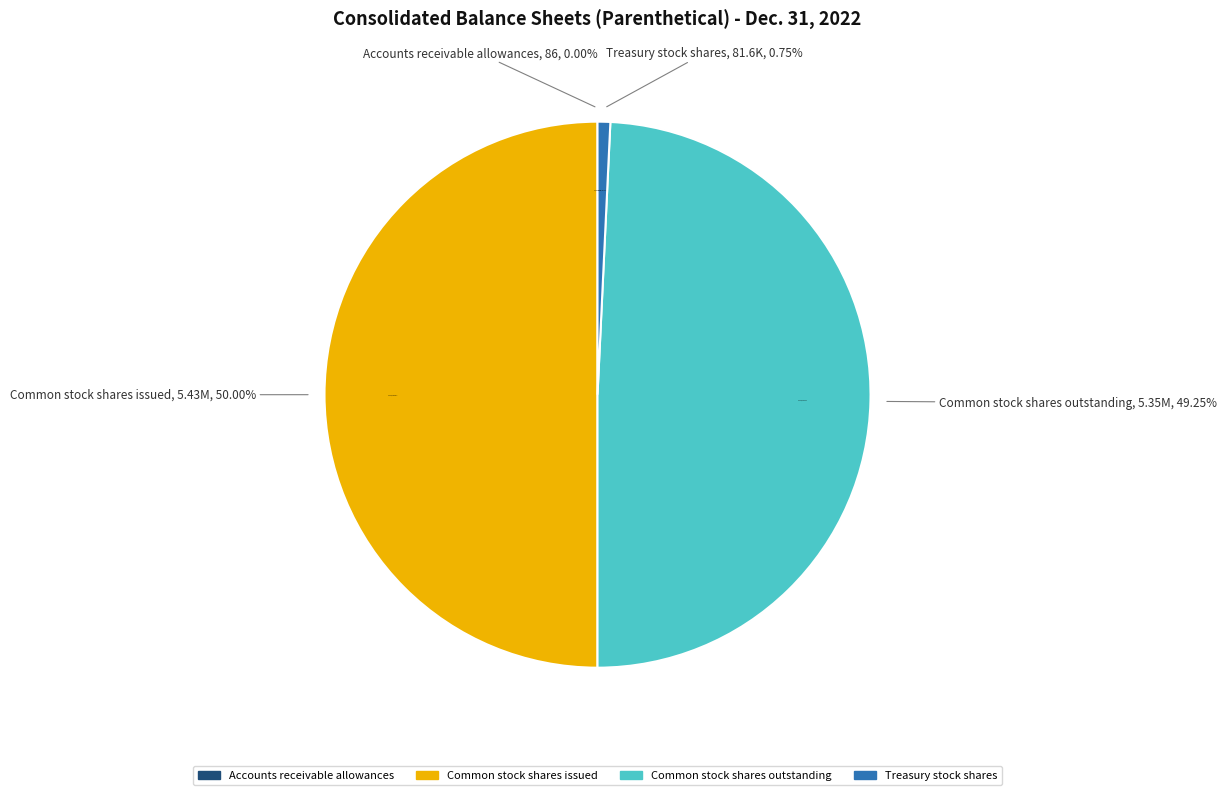

To the nearest percent, what is the difference between the Accounts receivable allowances and Treasury stock shares slice percentages?

1%